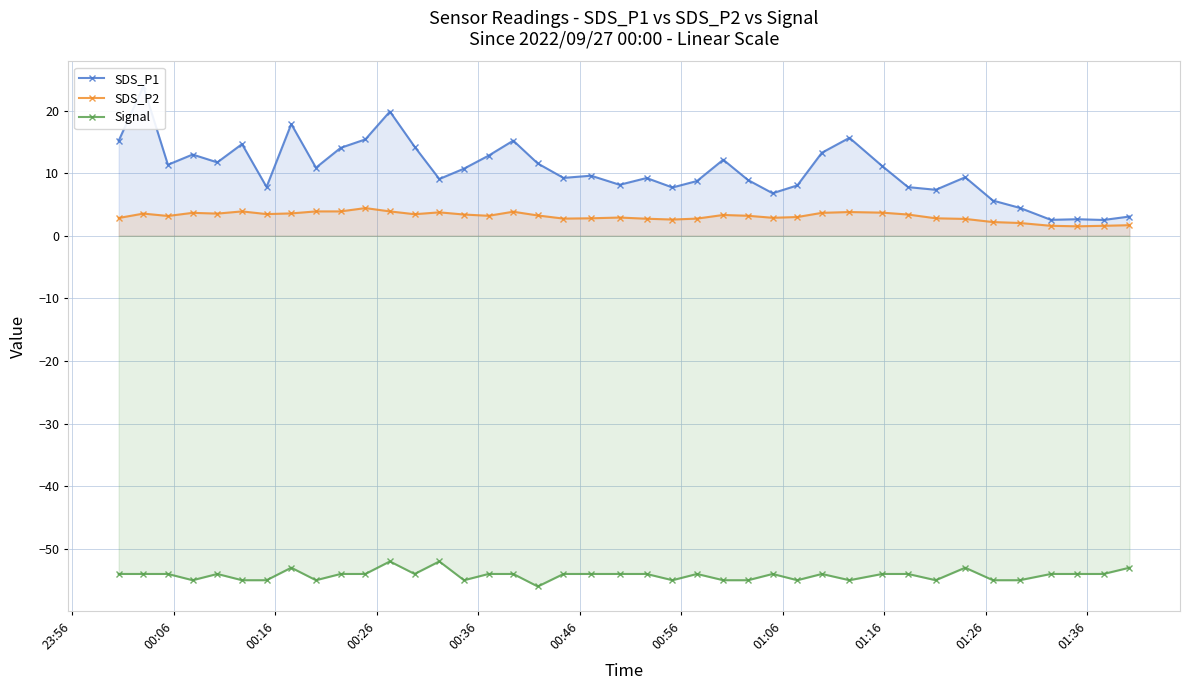

Reading left to right, extract all data points from this chart.

SDS_P1: 15.2	23.9	11.3	13.0	11.7	14.7	7.8	17.9	10.9	14.1	15.4	19.9	14.2	9.1	10.7	12.8	15.2	11.6	9.2	9.6	8.2	9.2	7.7	8.8	12.2	8.9	6.8	8.1	13.3	15.7	11.1	7.8	7.3	9.3	5.6	4.5	2.5	2.6	2.5	3.1
SDS_P2: 2.9	3.5	3.2	3.7	3.5	3.9	3.5	3.6	3.9	3.9	4.4	3.9	3.5	3.8	3.4	3.2	3.9	3.2	2.8	2.8	2.9	2.7	2.6	2.8	3.3	3.2	2.9	3.0	3.7	3.8	3.7	3.4	2.8	2.7	2.2	2.0	1.6	1.5	1.6	1.7
Signal: -54.0	-54.0	-54.0	-55.0	-54.0	-55.0	-55.0	-53.0	-55.0	-54.0	-54.0	-52.0	-54.0	-52.0	-55.0	-54.0	-54.0	-56.0	-54.0	-54.0	-54.0	-54.0	-55.0	-54.0	-55.0	-55.0	-54.0	-55.0	-54.0	-55.0	-54.0	-54.0	-55.0	-53.0	-55.0	-55.0	-54.0	-54.0	-54.0	-53.0